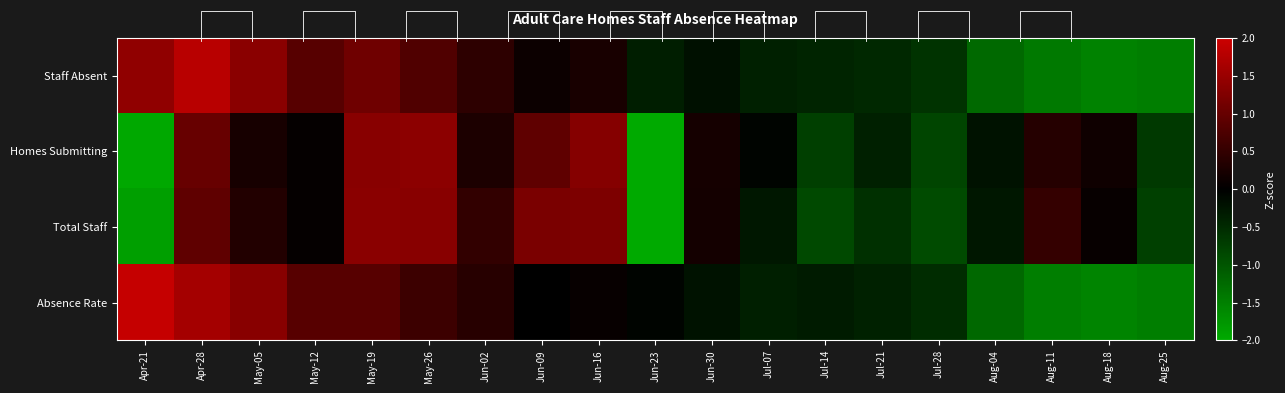

What is the total value across all series at May-12?

1.8